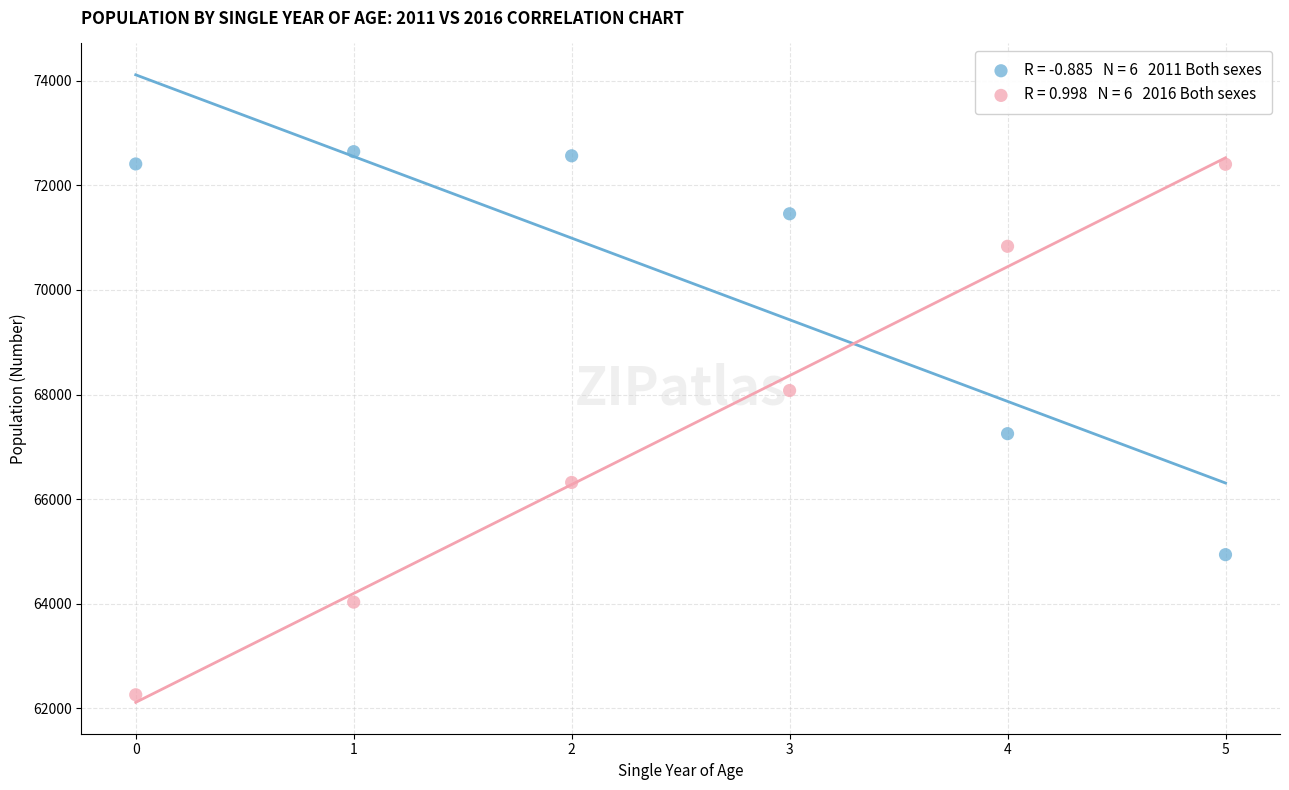

Across all series, what Y value is closest to 67451?

67251